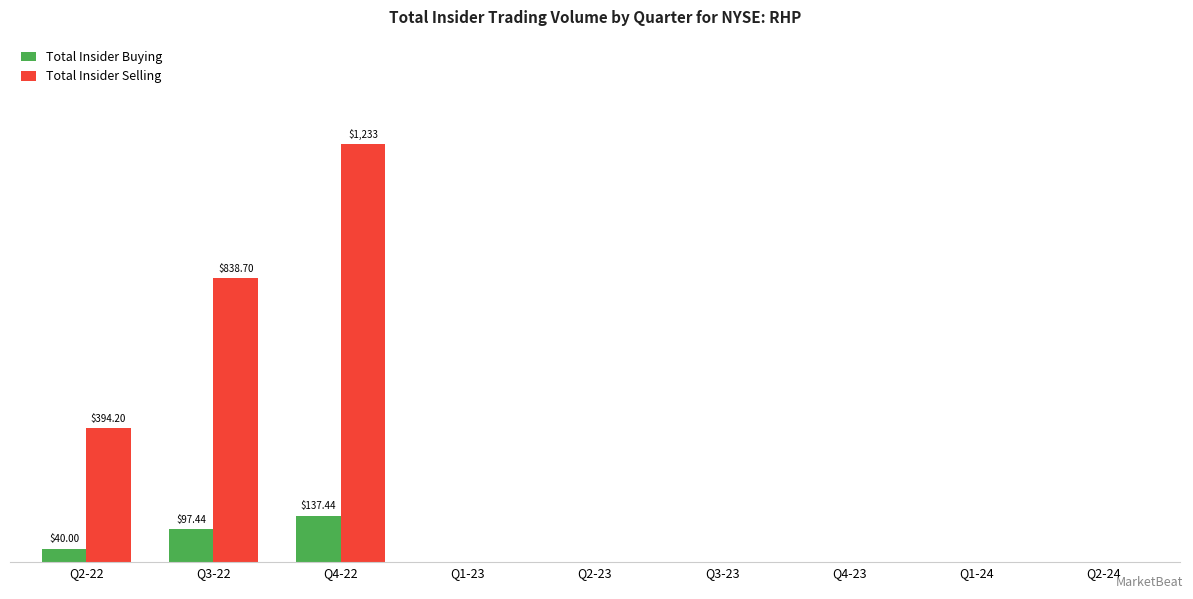

True or false: Total Insider Buying has a value of 19.9 at Q2-22.

False